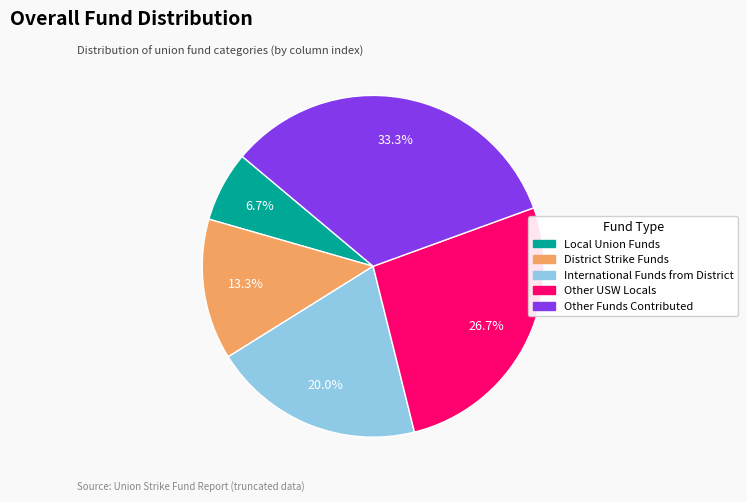

To the nearest percent, what is the combined percentage of Other Funds Contributed and International Funds from District?

53%